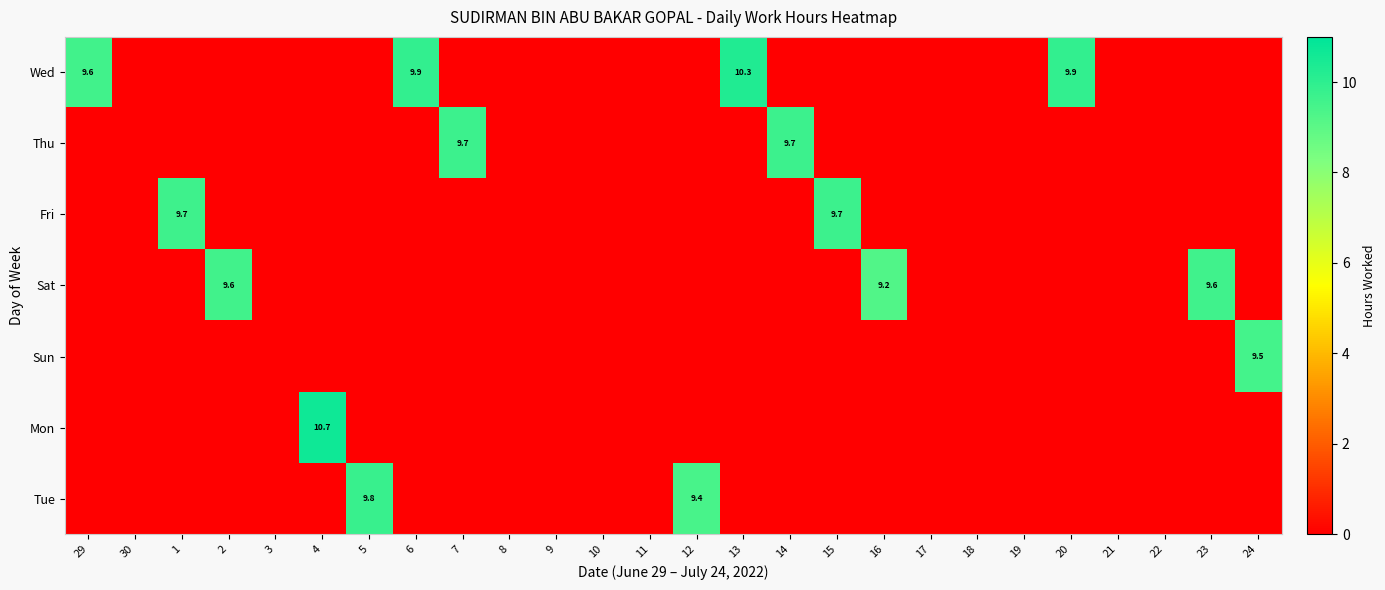

Which label corresponds to the smallest value in the chart?

30